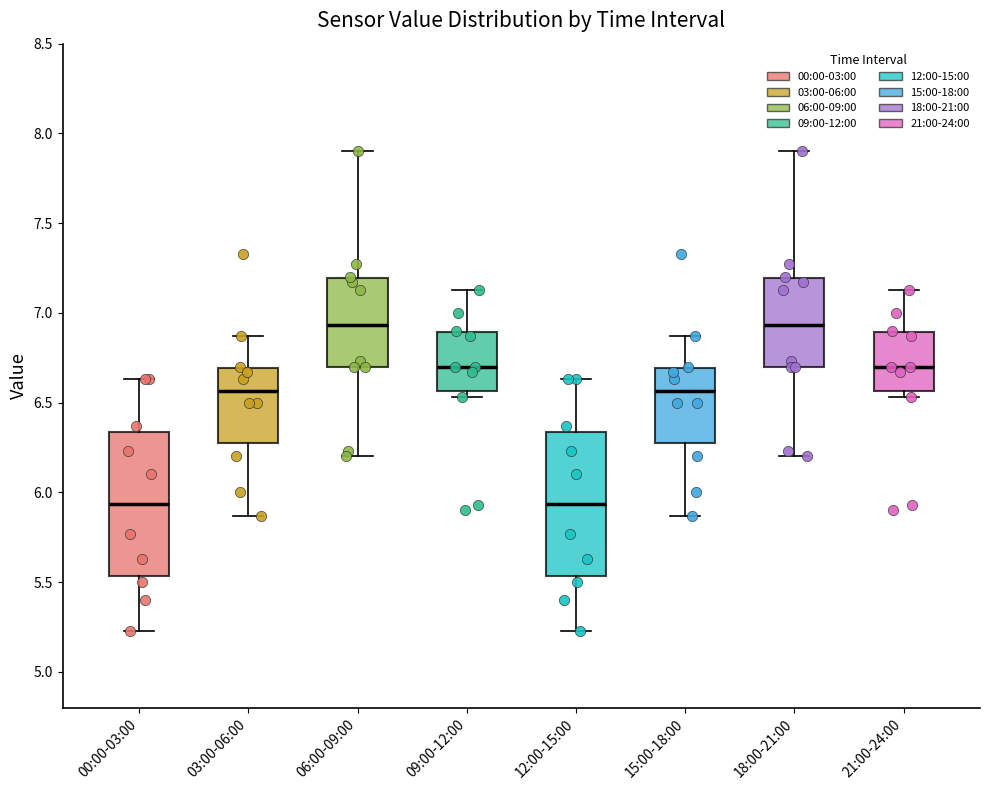

Where is the lower edge of the box for 18:00-21:00 on the y-axis? The values are not printed on the chart, so give them approximately, as read against the axis.

6.70